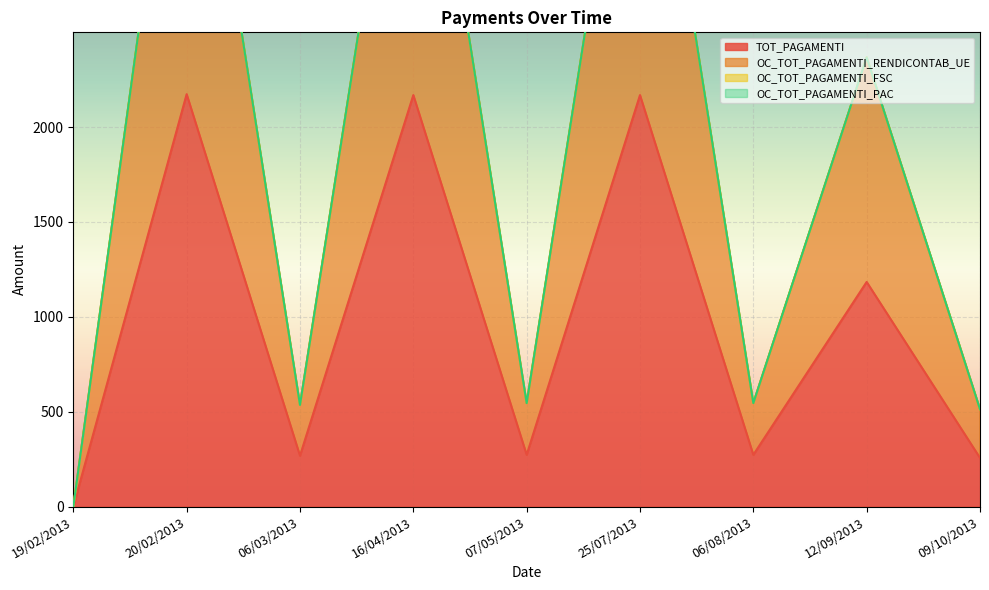

What is the maximum value for OC_TOT_PAGAMENTI_RENDICONTAB_UE?

4346.7